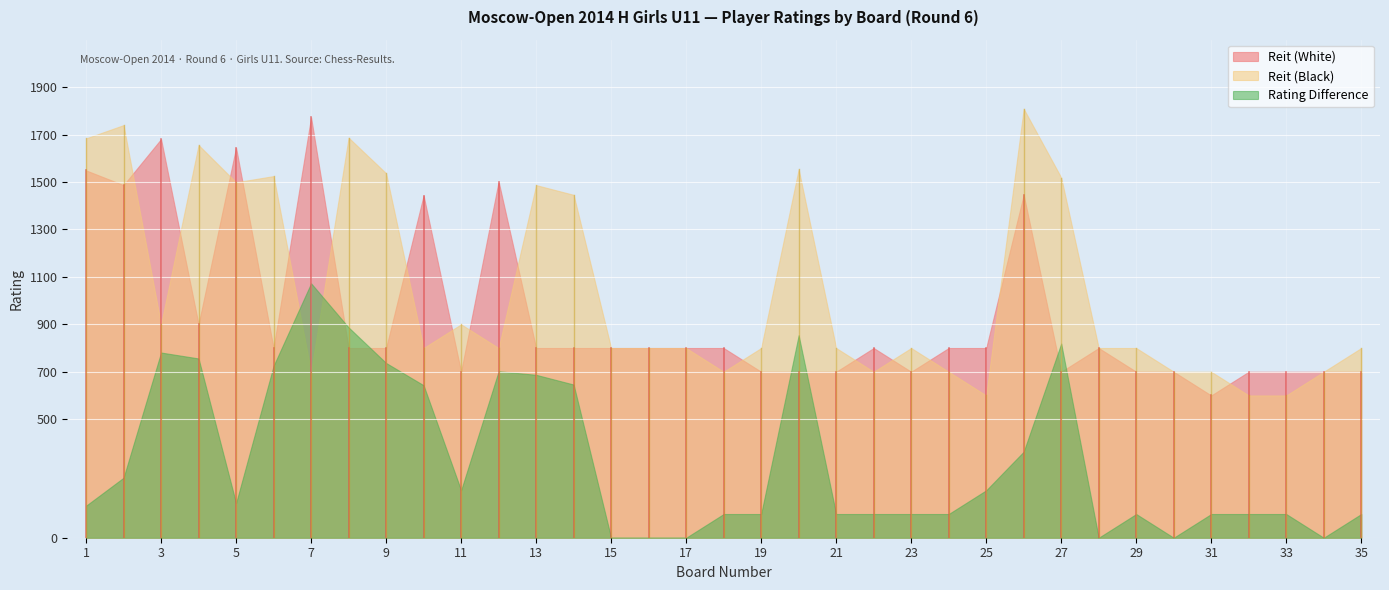

Is it true that Board equals 30 at 30?

True